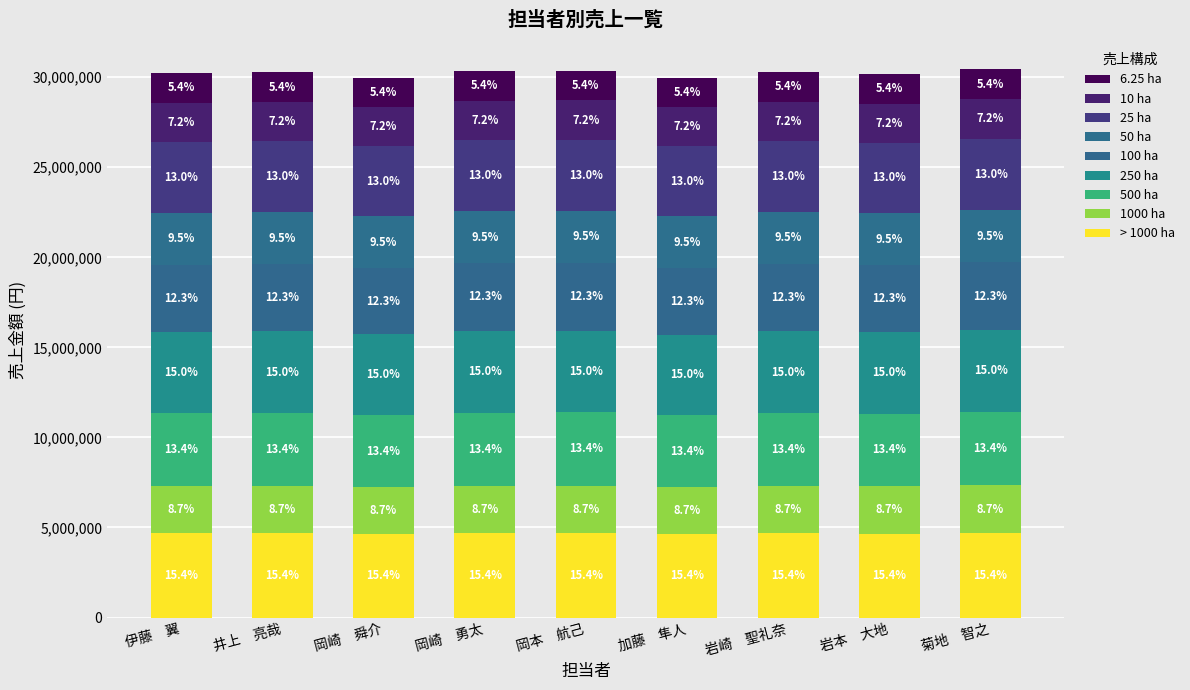

Are the bars horizontal?

No